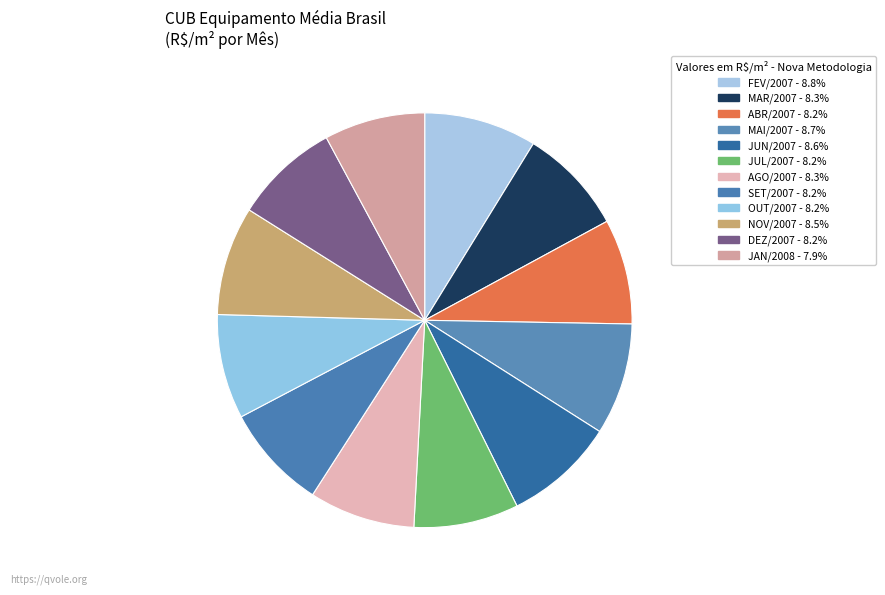

Count the number of slices in the pie.

12